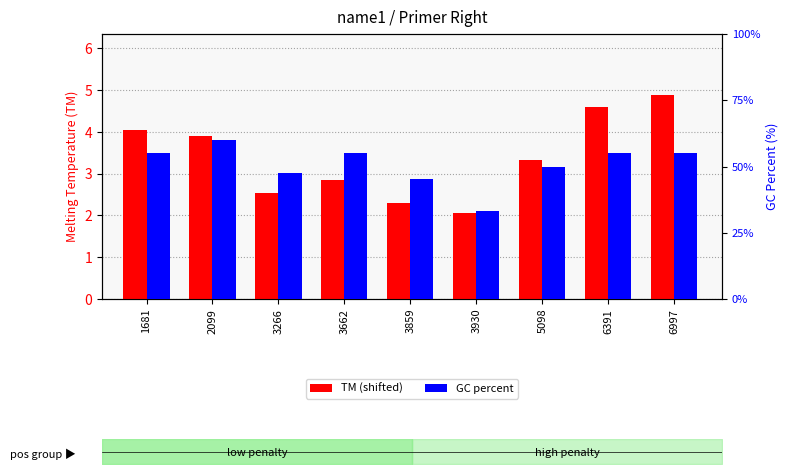

What is the smallest value displayed?

2.1